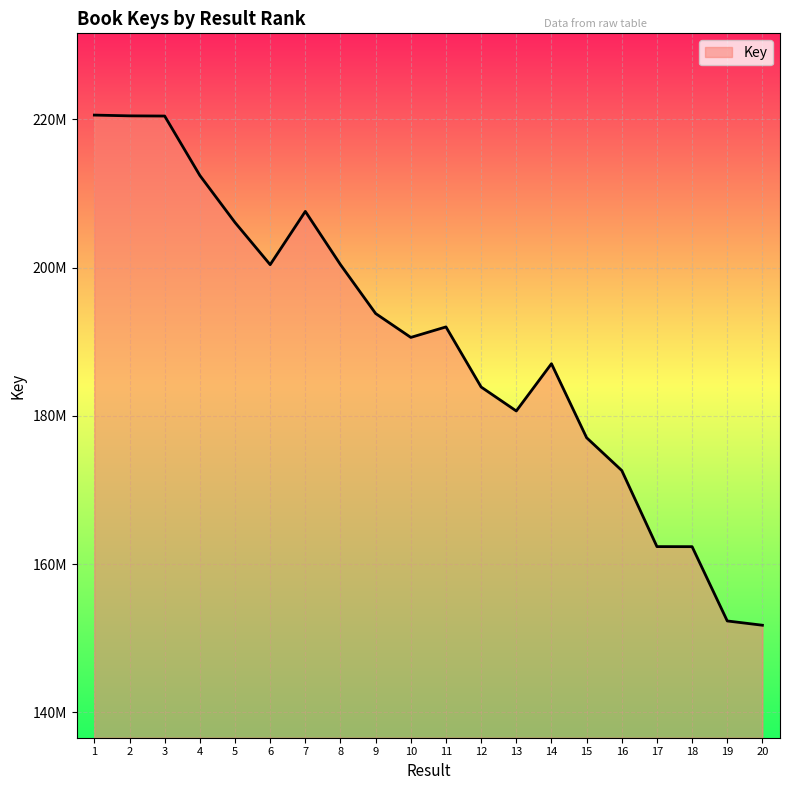

Is it true that the value at 11 is 191997739?

True